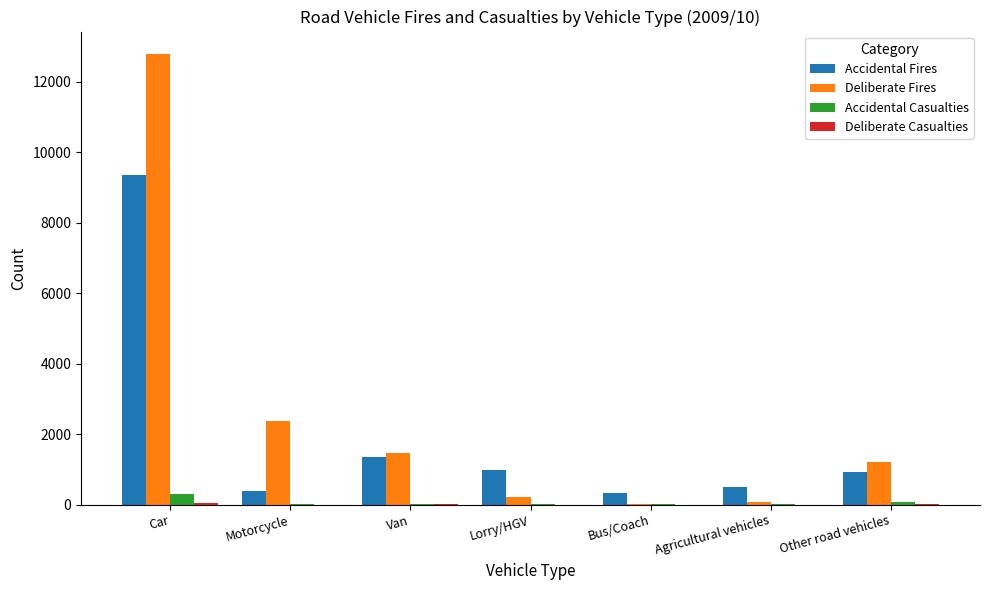

Which series changed the most between Motorcycle and Agricultural vehicles?

Deliberate Fires